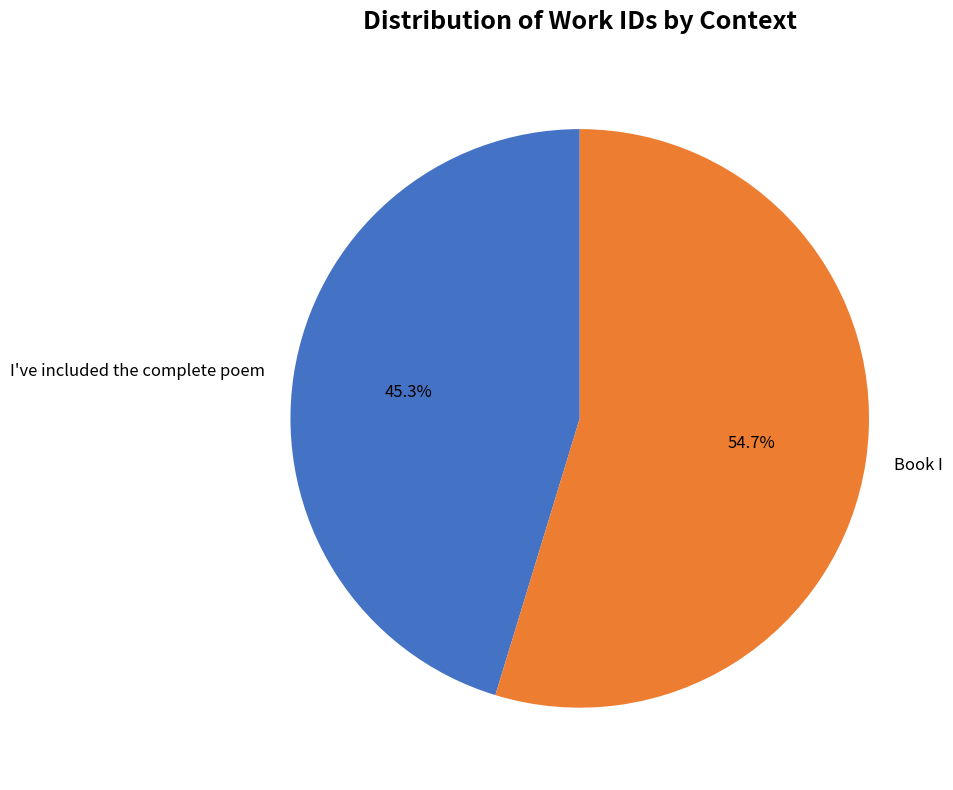

What percentage do I've included the complete poem and Book I together represent?

100.0%